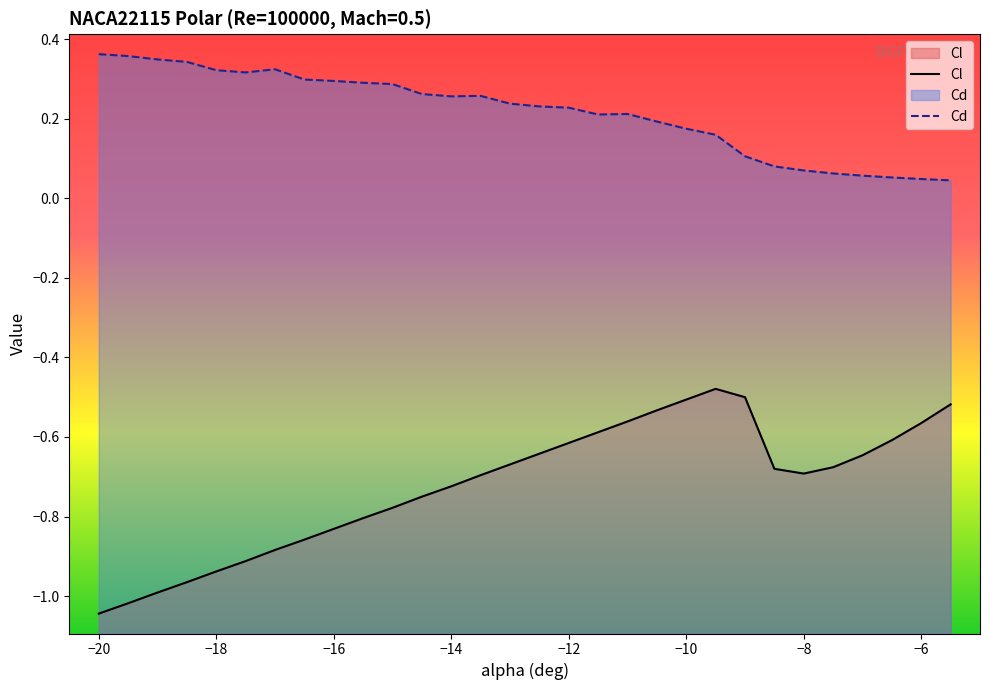

Between −16 and −10, which series saw the biggest shift?

Cl